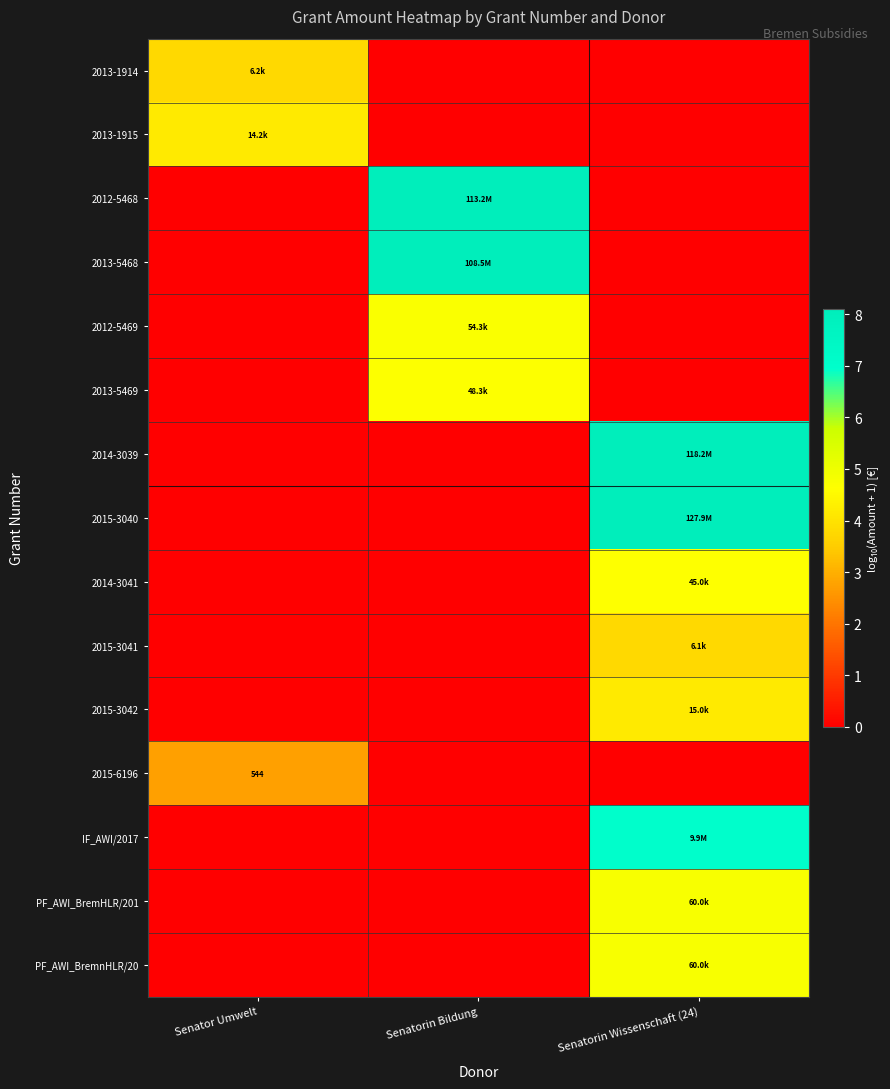

How many categories are shown in the chart?

3